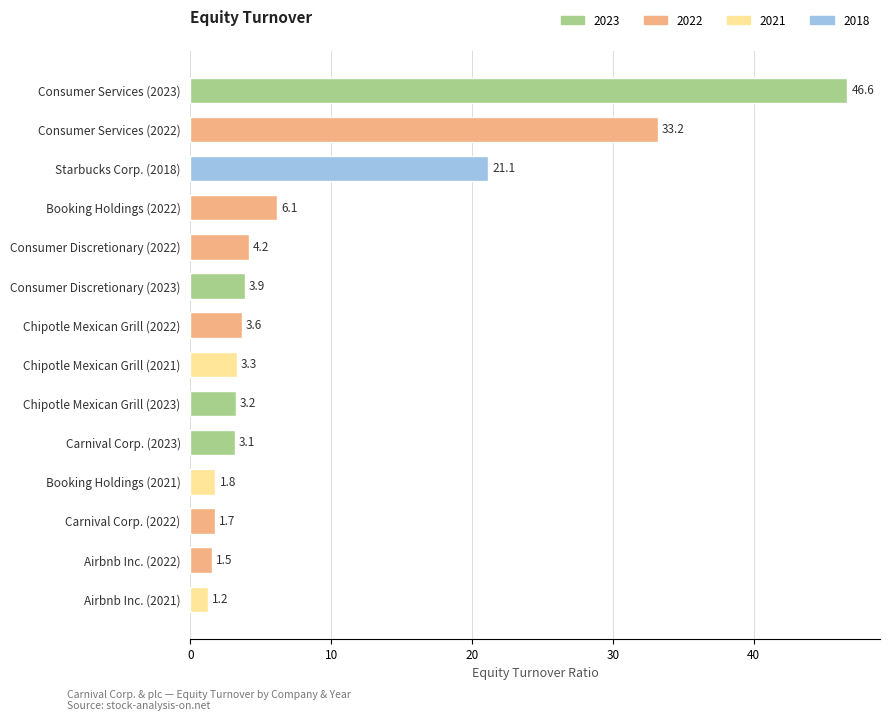

What is the label of the 8th bar from the top?

Chipotle Mexican Grill (2021)